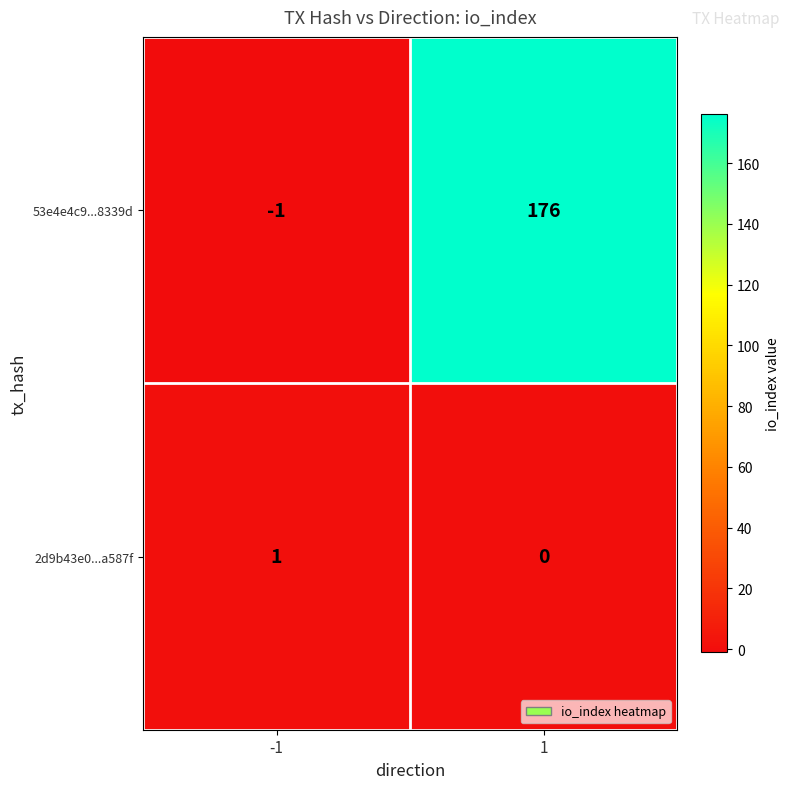

Rank the series at 1 from lowest to highest value.

2d9b43e0...a587f, 53e4e4c9...8339d